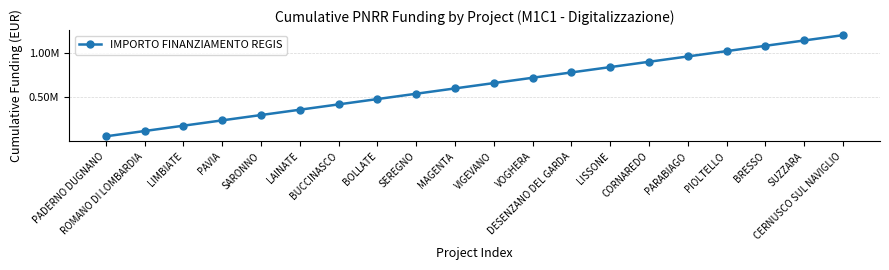

Does the chart have visible grid lines?

Yes